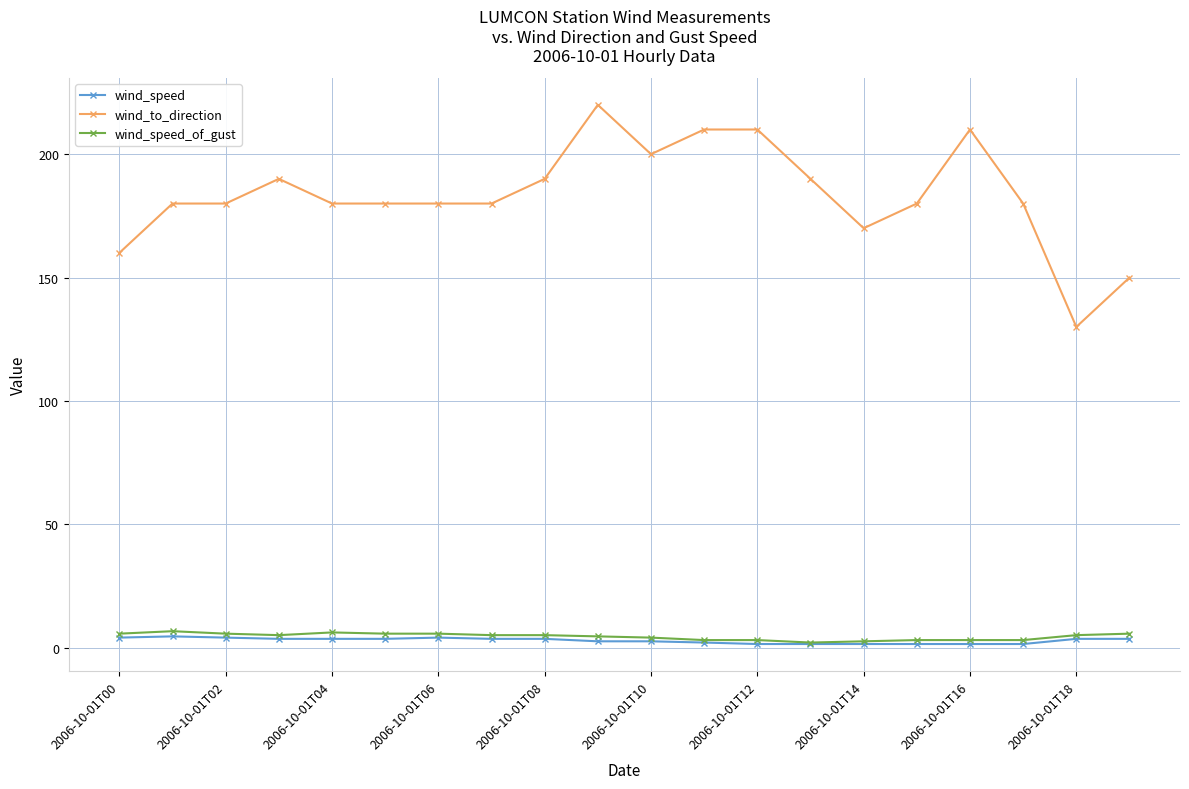

At how many categories does at least one series exceed 125?

20